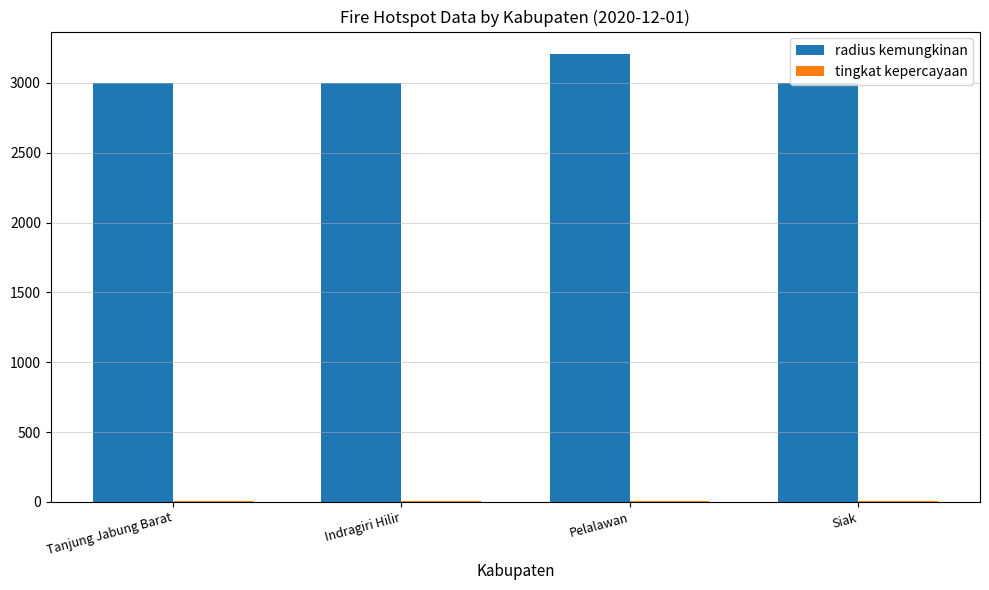

What is the approximate value of radius kemungkinan at Tanjung Jabung Barat, to the nearest 50?

3000